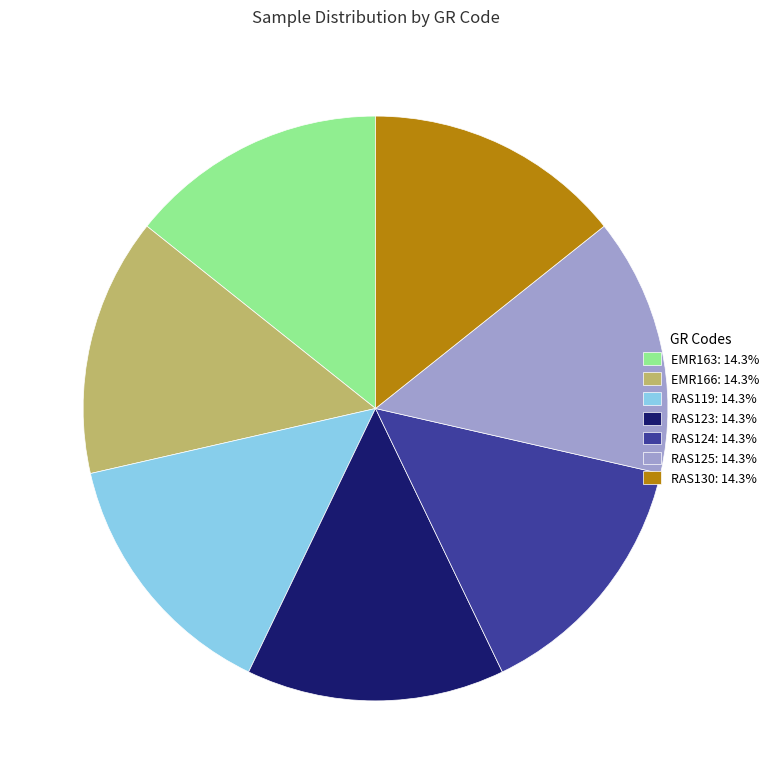

What is the ratio of the value at EMR166 to the value at EMR163?

1.0